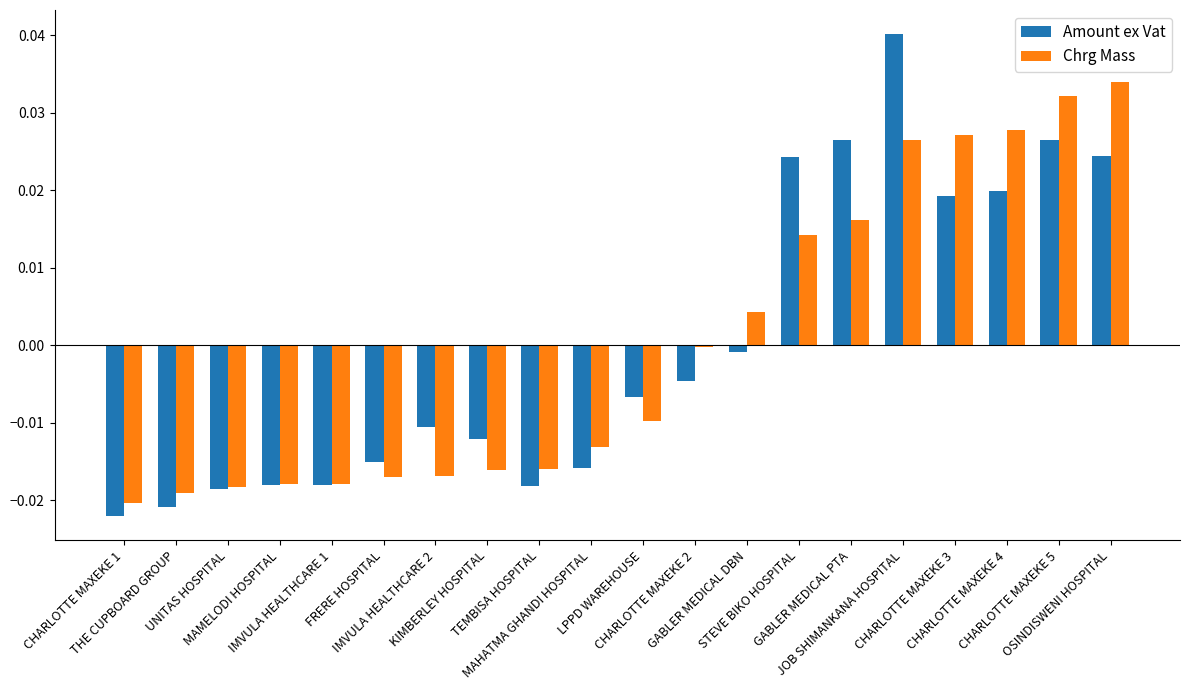

Rank the series by their maximum value, from lowest to highest.

Chrg Mass, Amount ex Vat